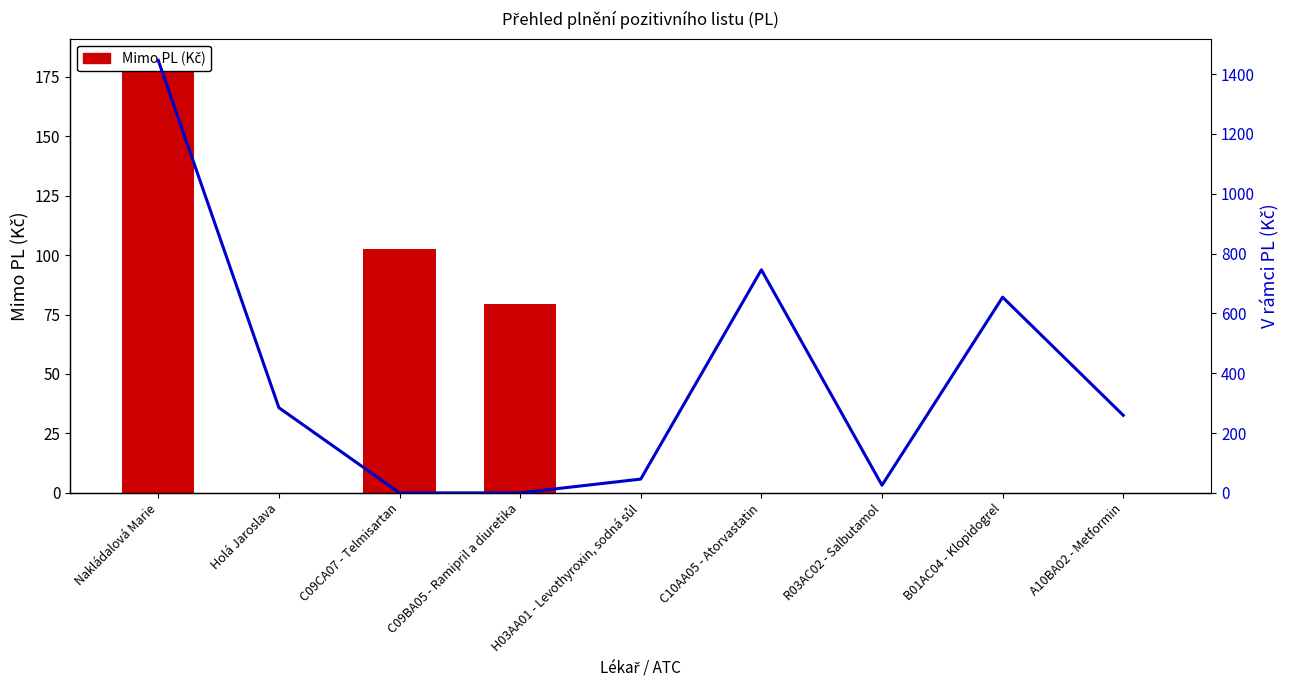

At which category is the sum across all series the highest?

Nakládalová Marie